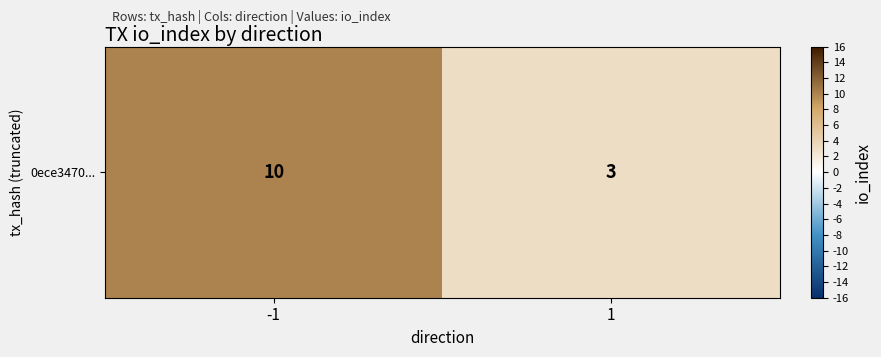

How many data points are less than 10?

1